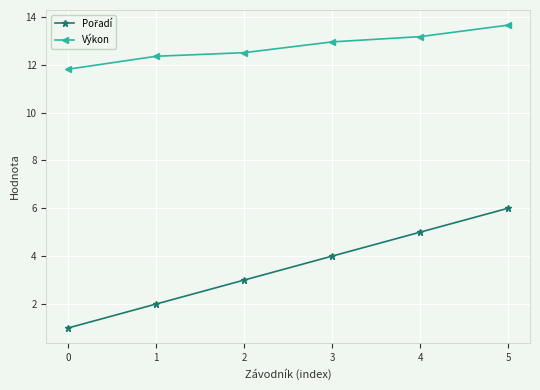

List the labels in order of Výkon value, smallest first.

0, 1, 2, 3, 4, 5